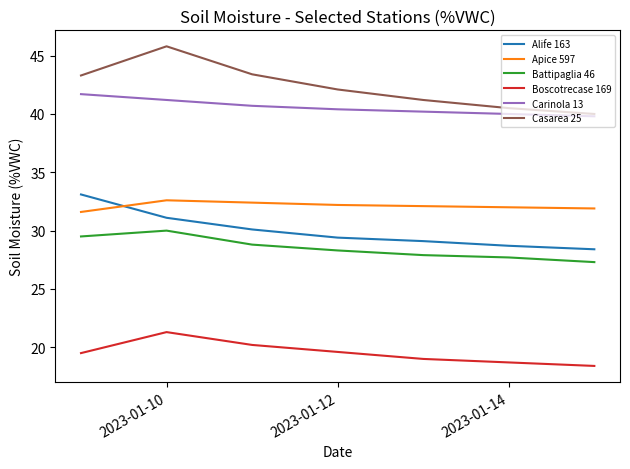

How many values in the Casarea 25 series are below 42?

3